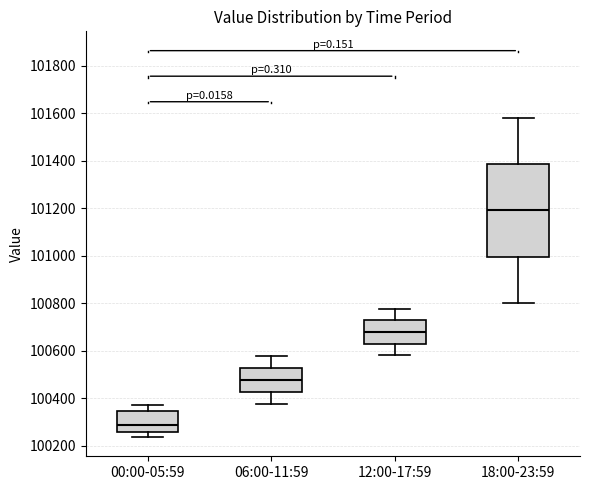

Which box has the lowest median line?

00:00-05:59